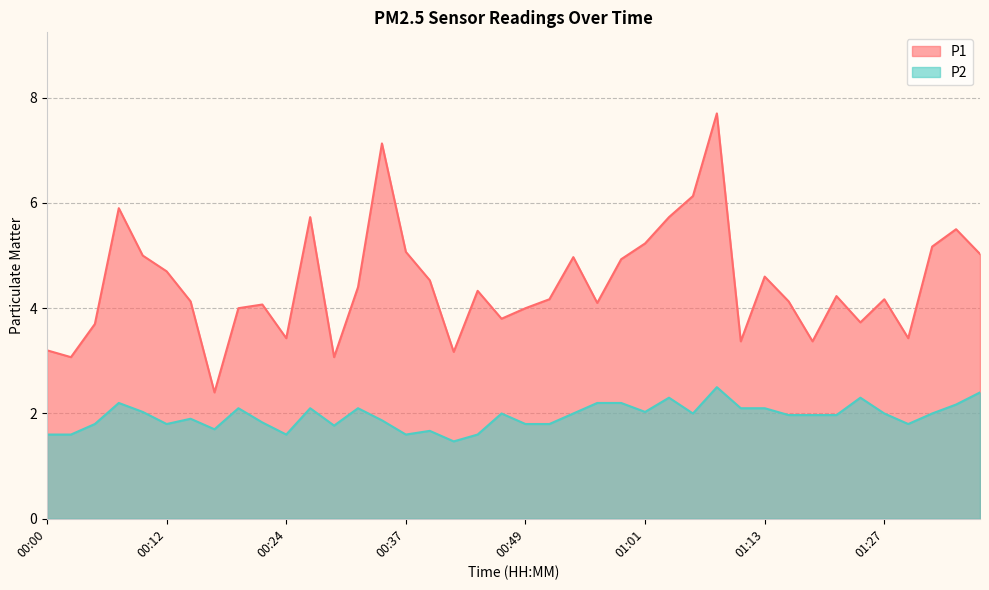

What is the difference between the maximum and second lowest values in the P2 series?

0.9